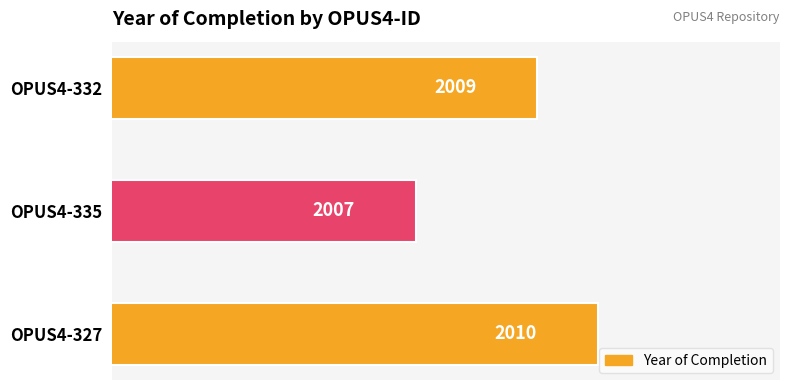

List the labels in order of value, smallest first.

OPUS4-335, OPUS4-332, OPUS4-327